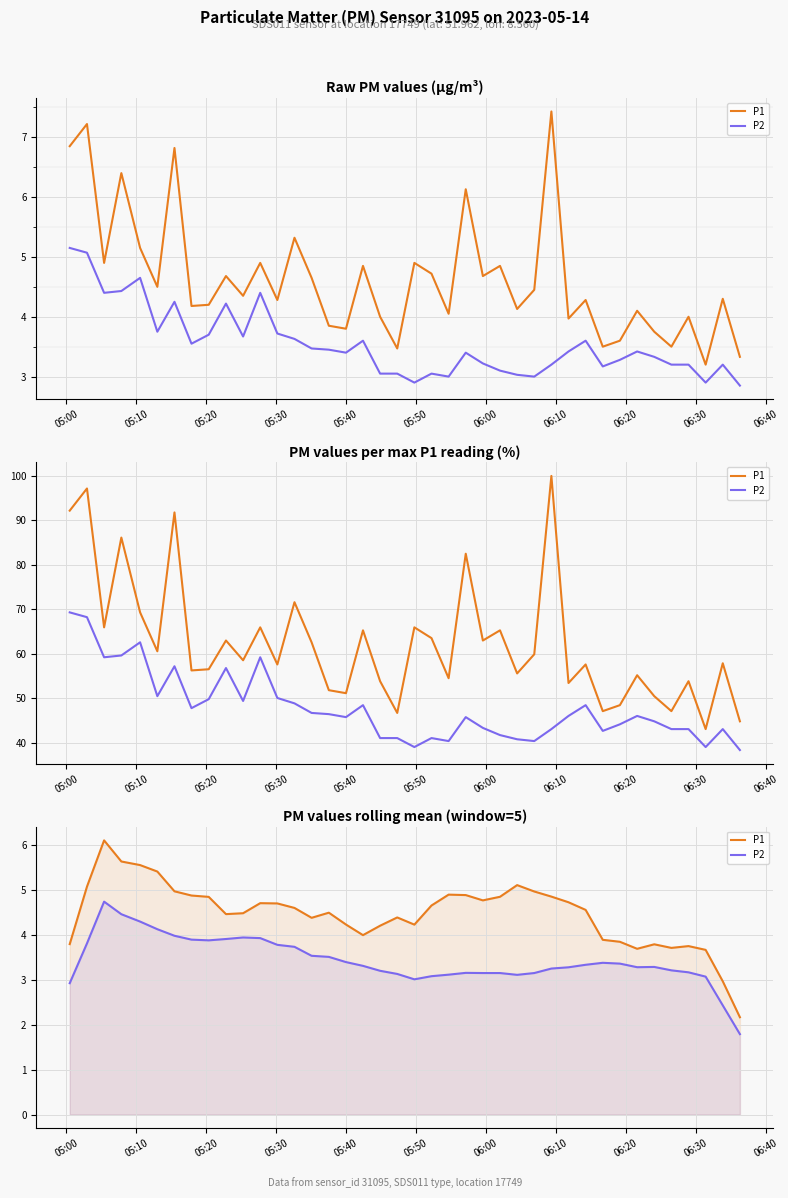

What is the difference between the maximum and minimum values in the P2 series?

3.0